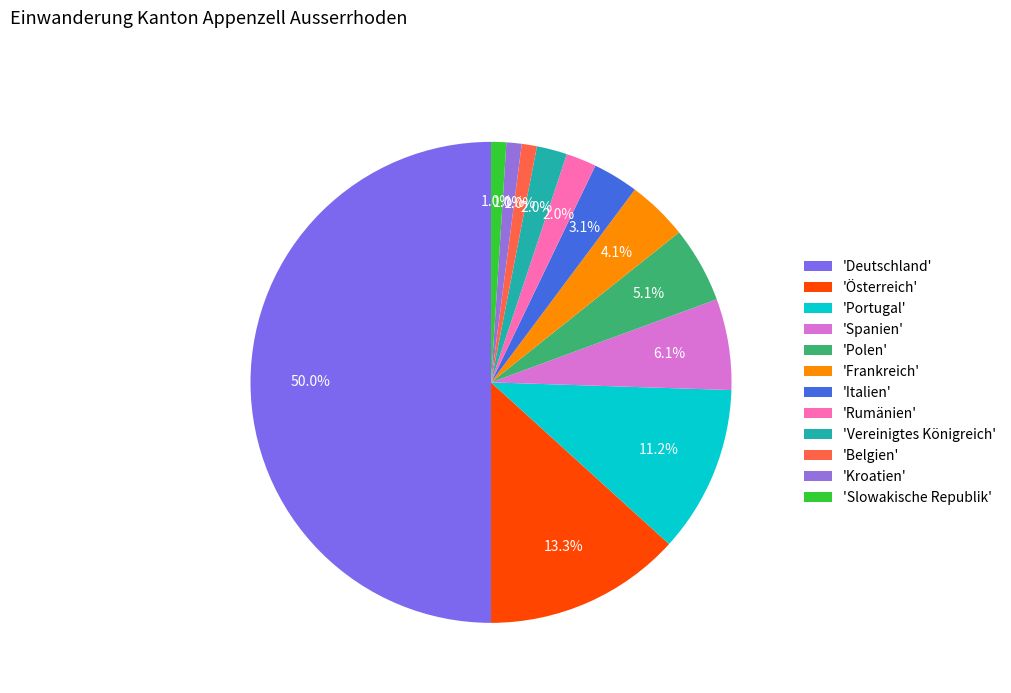

Count the number of slices in the pie.

12